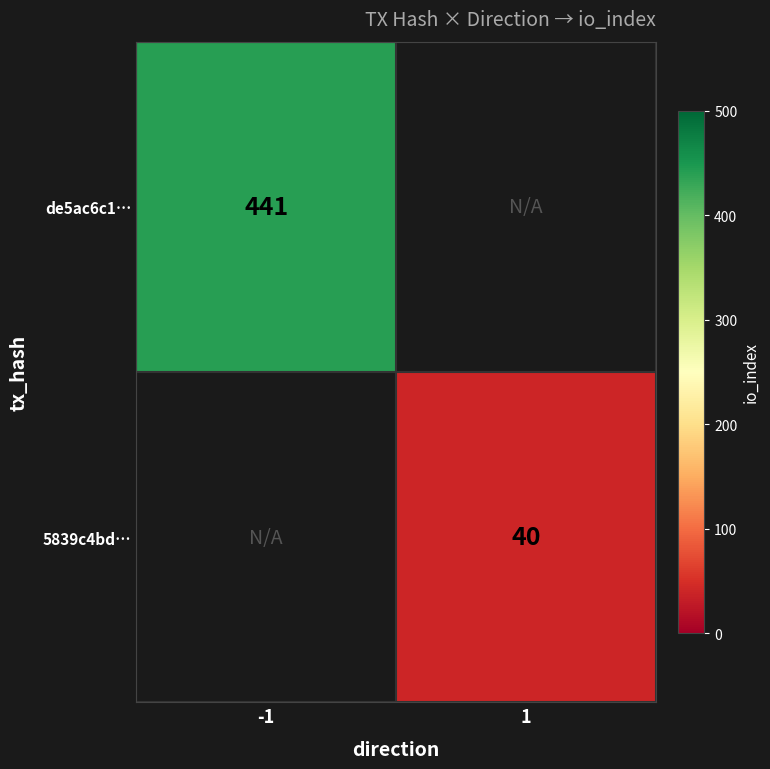

Between 1 and -1, which is larger?

-1